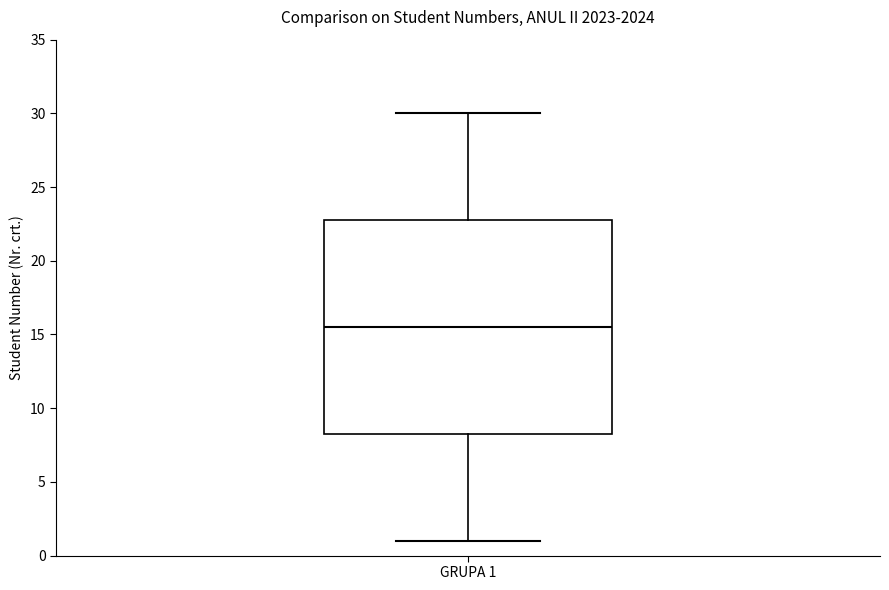

Read this box plot against the y-axis: the position of the median line, the range covered by the box, and the ends of both whiskers. The values are not printed on the chart, so give them approximately, as read against the axis.

median 15.5, box 8.5 to 23.0, whiskers 1.0 to 30.0